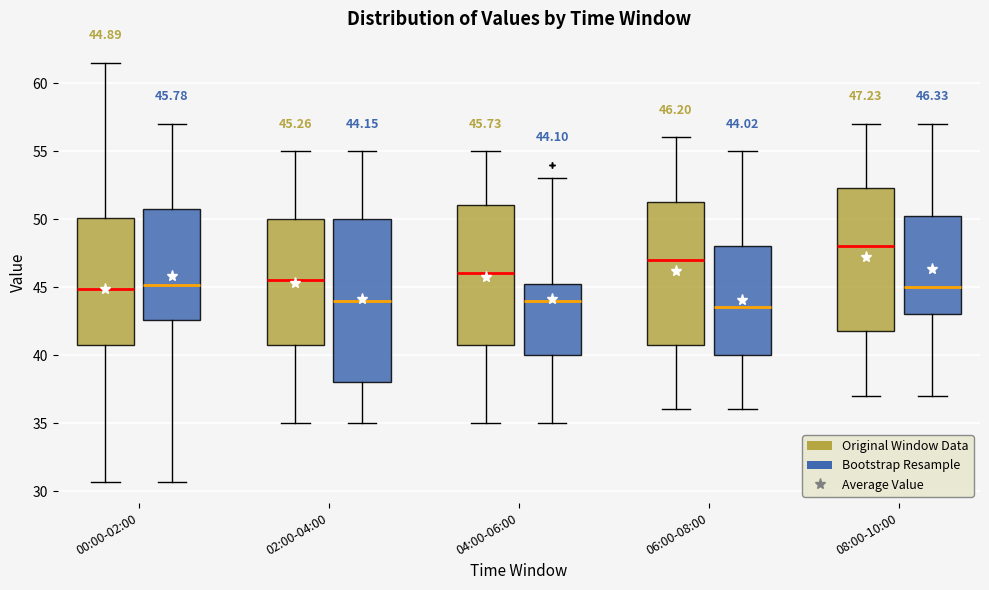

Which box's median line is the lowest?

06:00-08:00 (Bootstrap Resample)